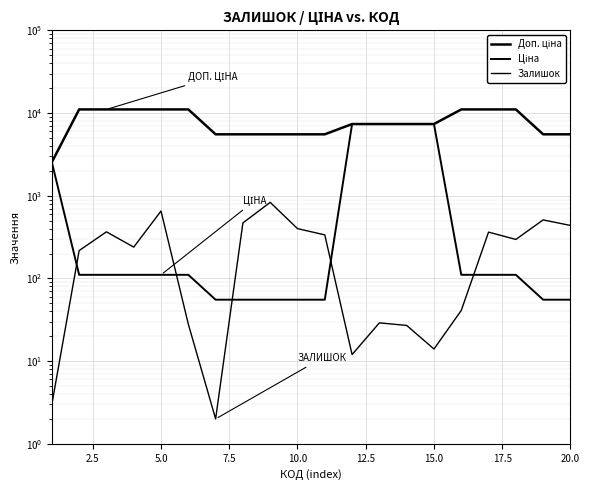

How many interior local valleys does the Залишок series have?

5